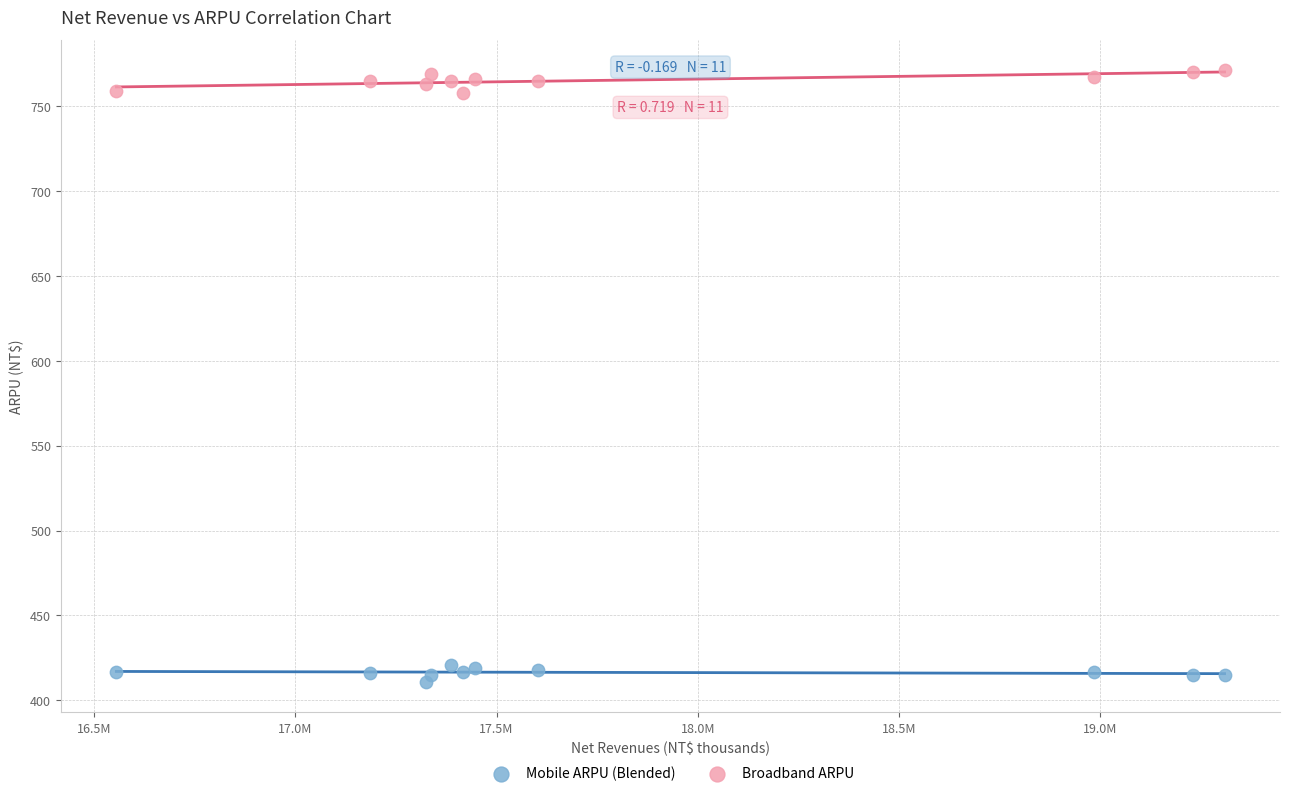

Which series contains the lowest Y value?

Mobile ARPU (Blended)